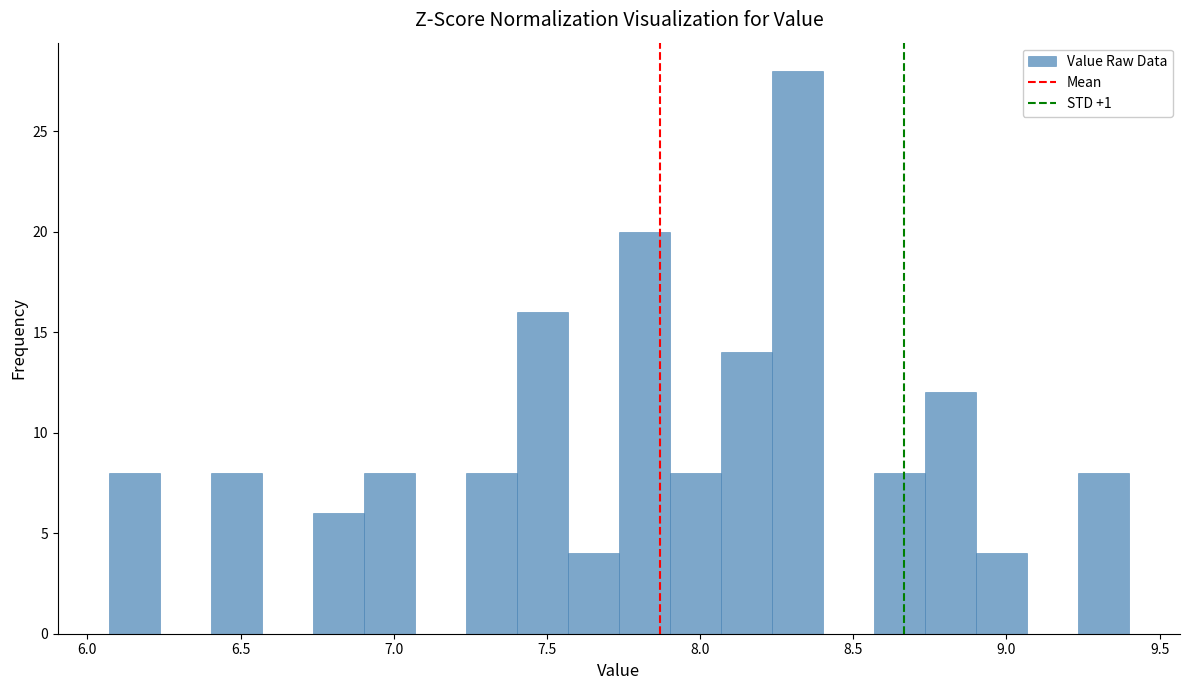

Around what value on the x-axis is the tallest bar? Give the approximate position of its centre, as read against the axis.

8.30